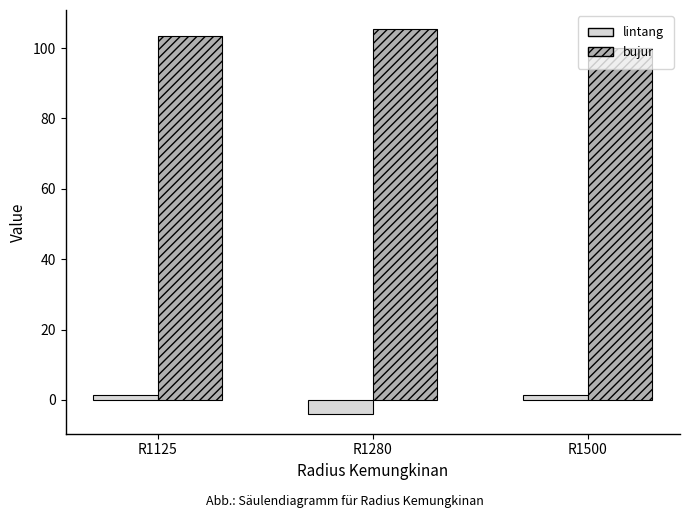

What are all the series names shown in the legend?

lintang, bujur